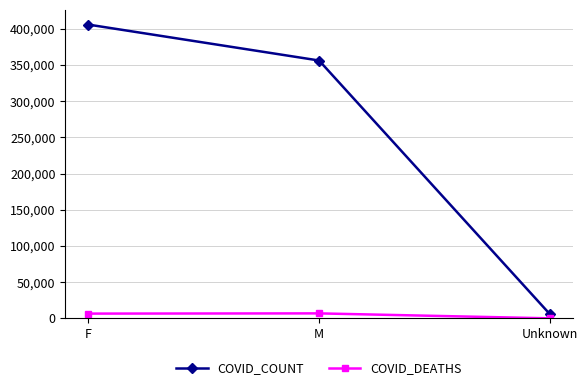

Read the COVID_COUNT value at M.

355976